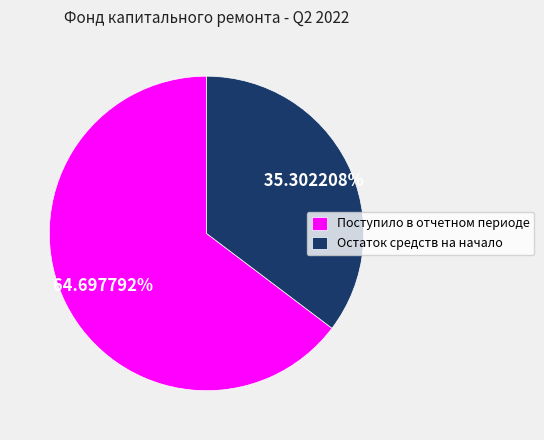

What percentage do Поступило в отчетном периоде and Остаток средств на начало together represent?

100.0%